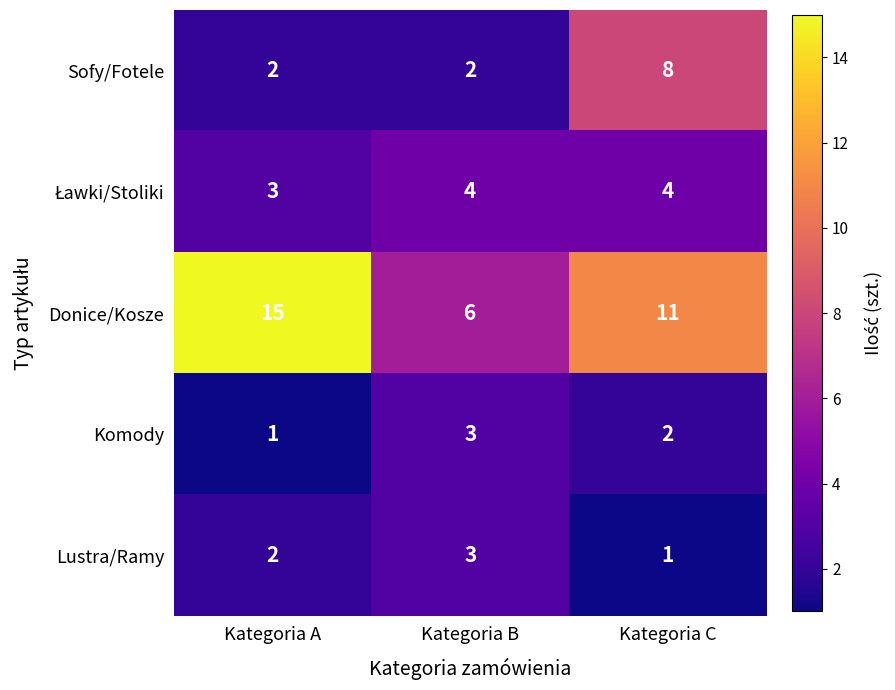

The Donice/Kosze series shows 9 at Kategoria B. True or false?

False